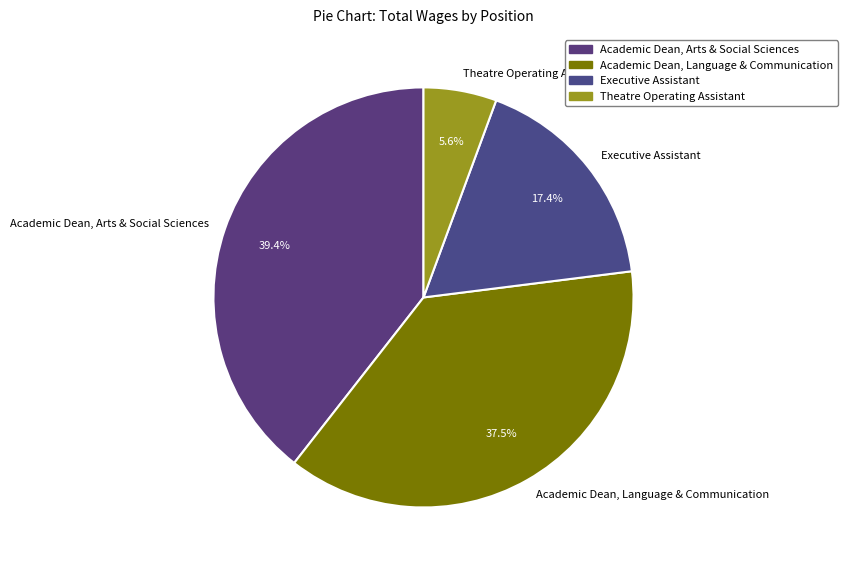

Which category has the biggest portion of the pie?

Academic Dean, Arts & Social Sciences